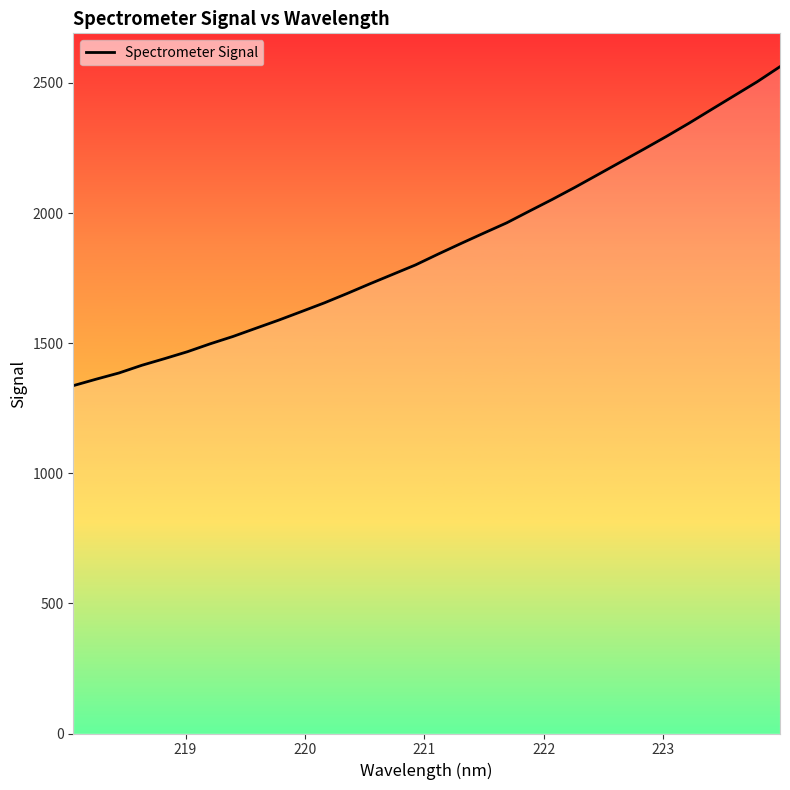

What is the minimum value shown in the chart?

1336.6